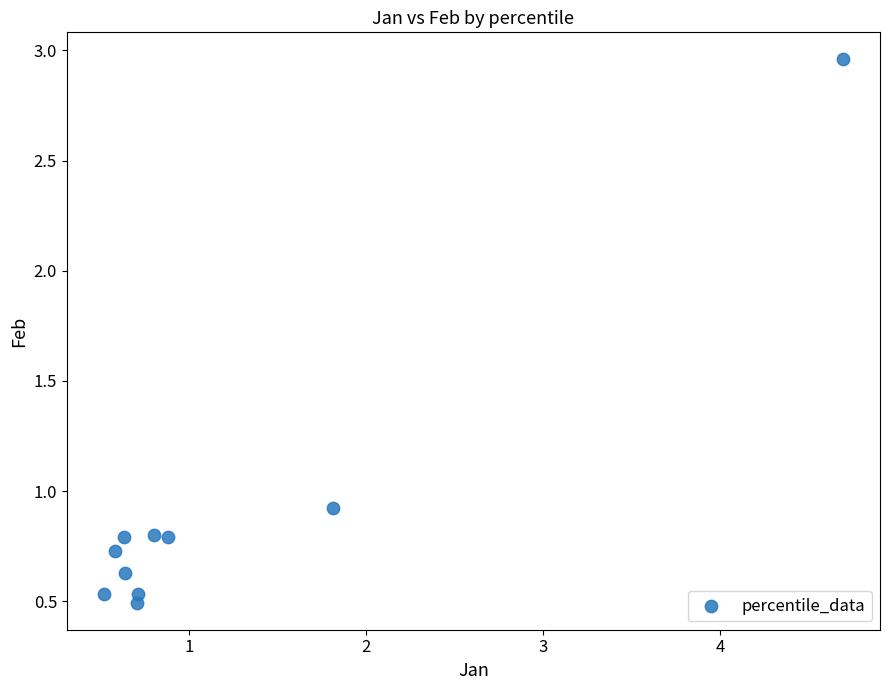

What is the range of Y values (max minus min)?

2.5